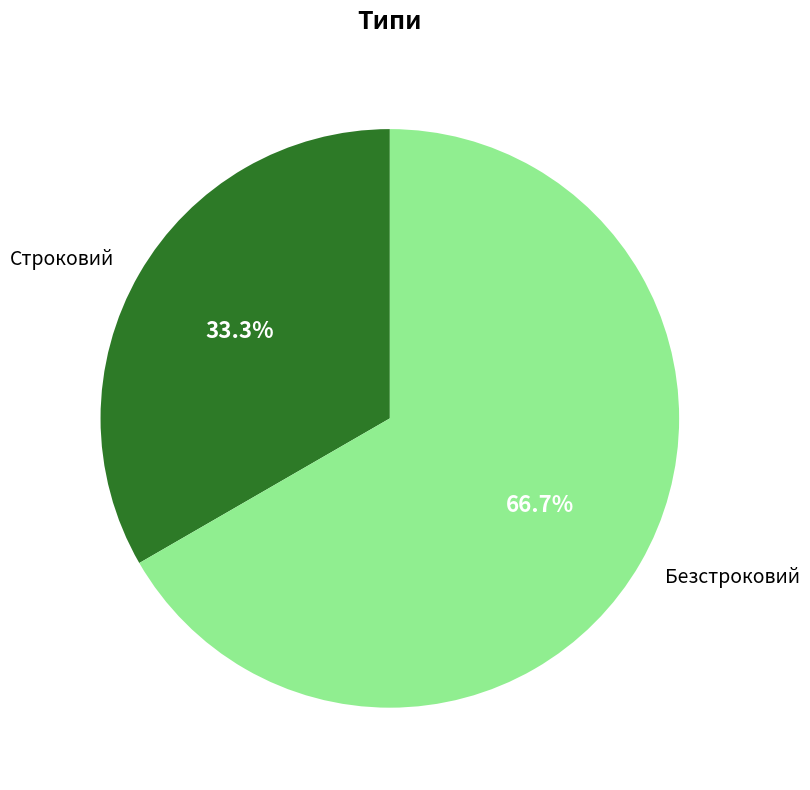

Which category has the biggest portion of the pie?

Безстроковий